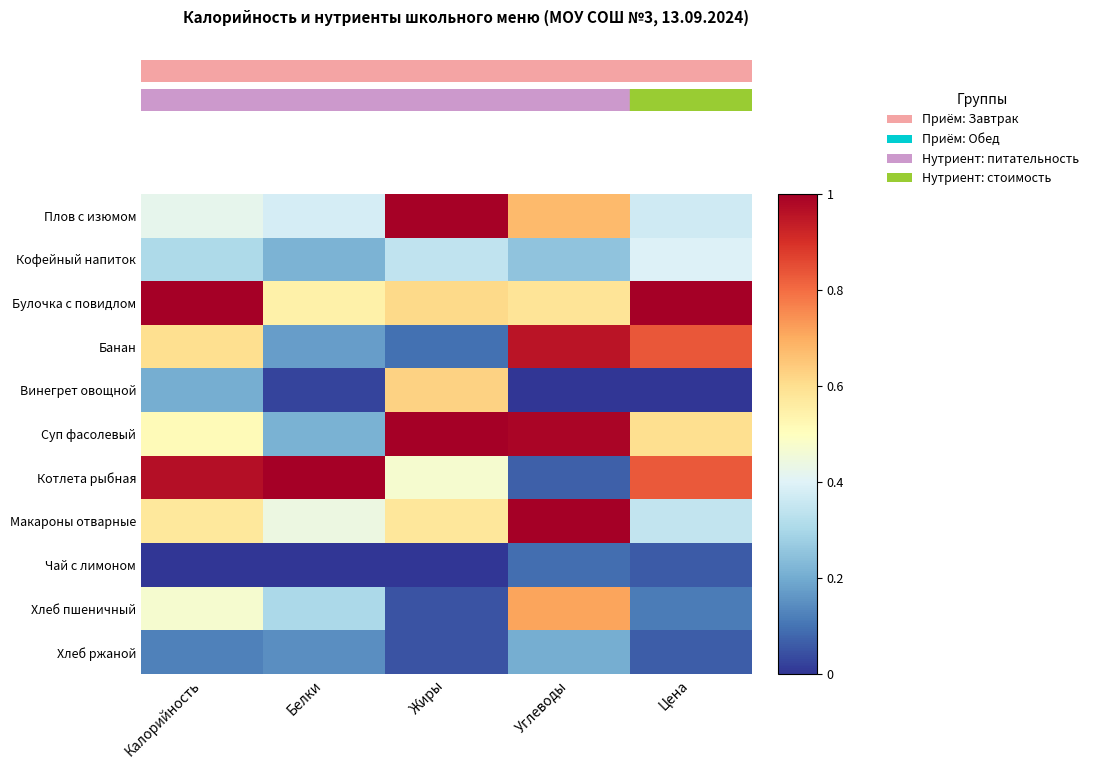

At how many categories does at least one series exceed 0?

5